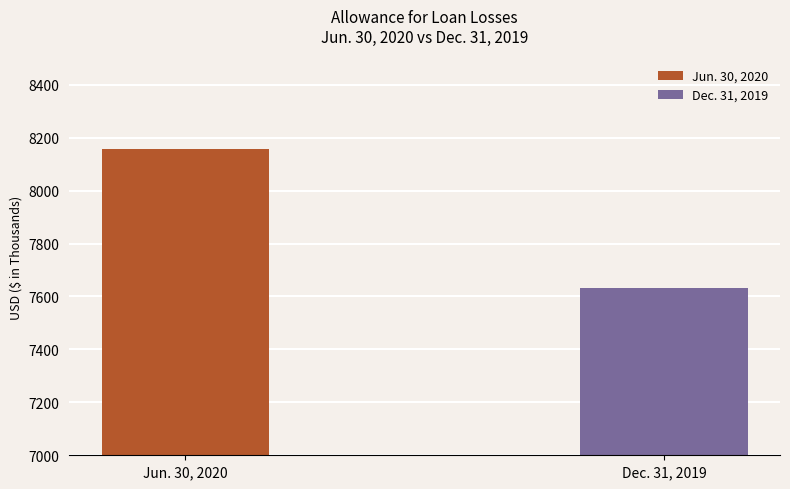

How many data points are less than 8156?

1